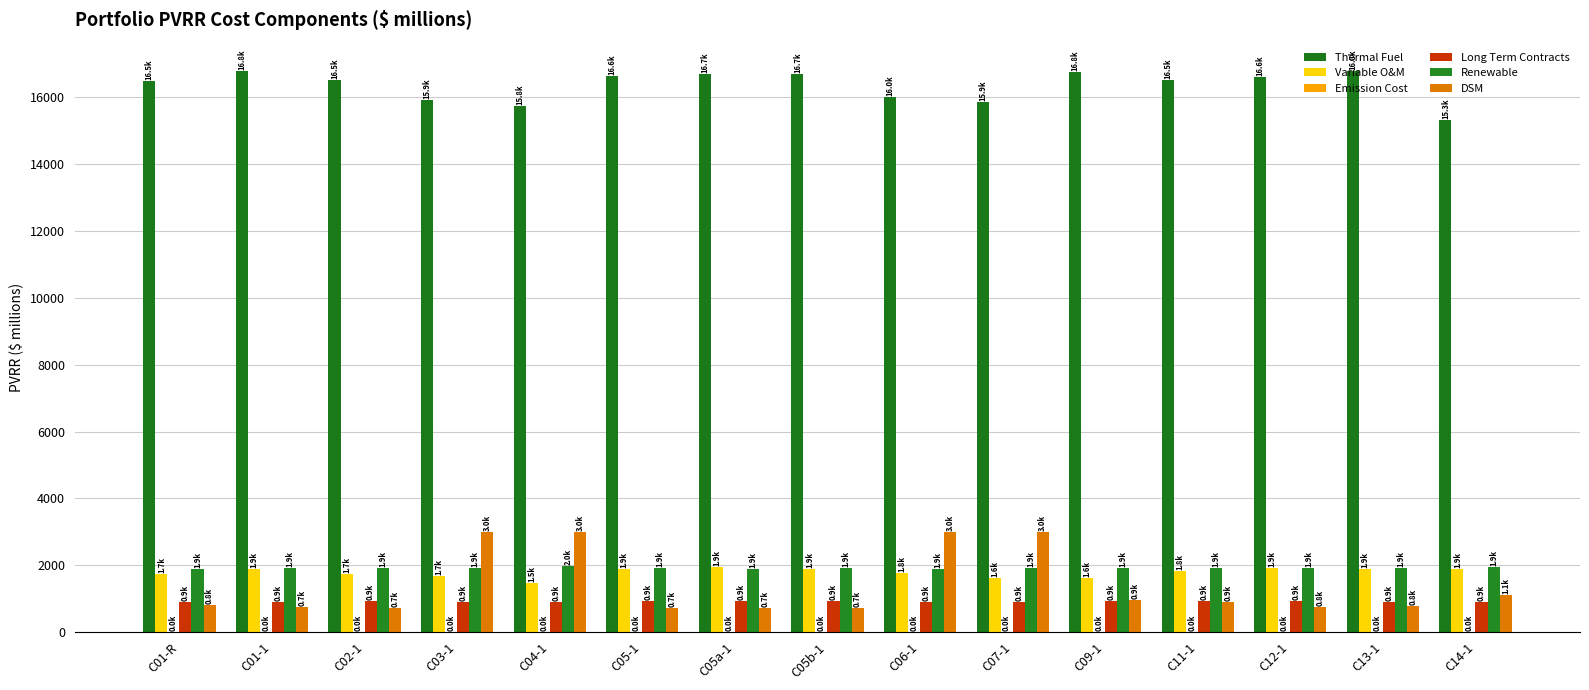

Read the DSM value at C01-R.

800.0